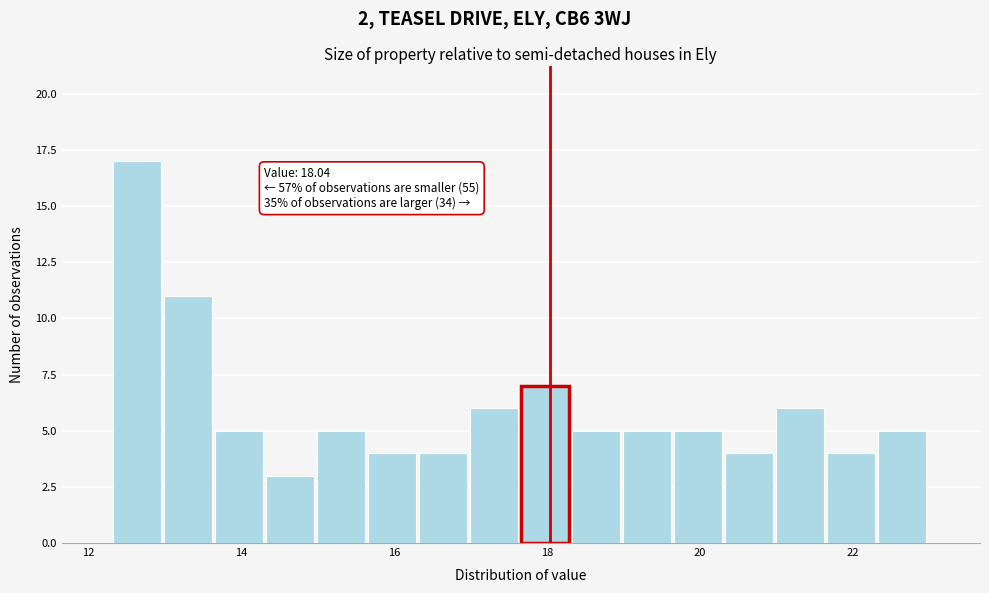

Read against the x-axis, roughly where is the centre of the tallest bar?

12.6